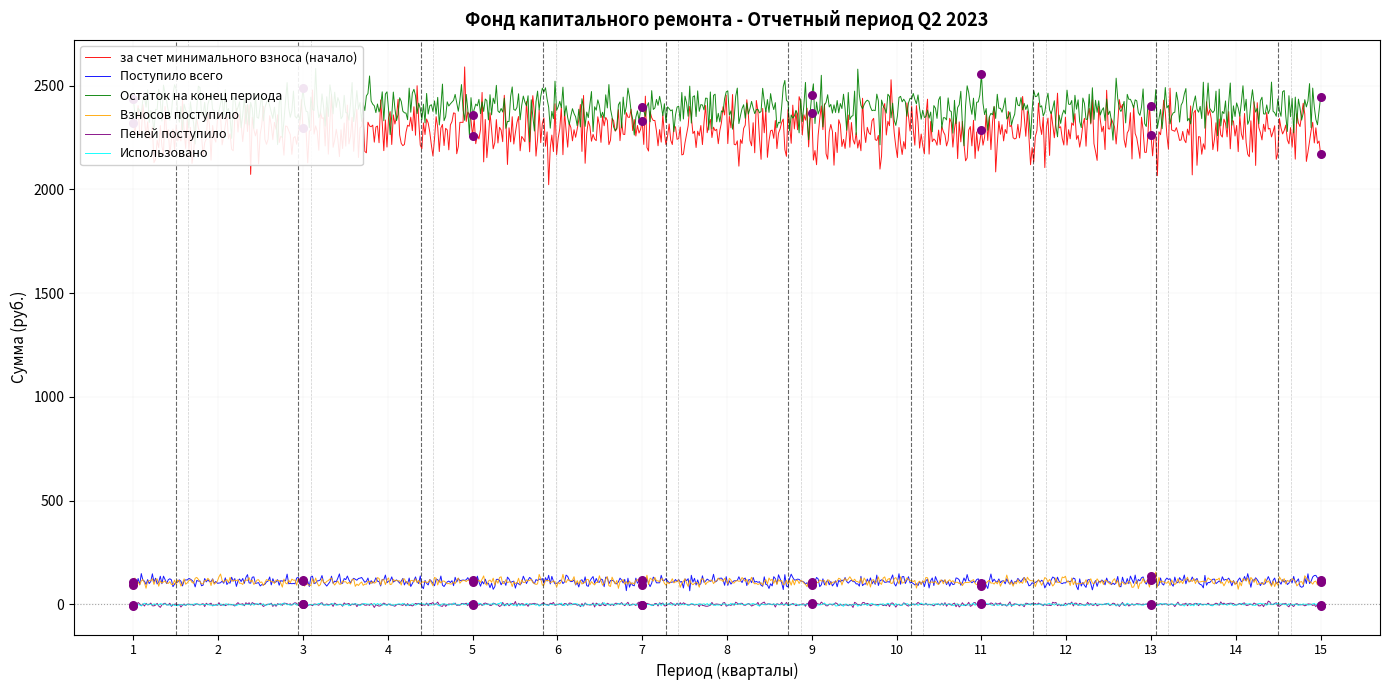

What are all the series names shown in the legend?

за счет минимального взноса (начало), Поступило всего, Остаток на конец периода, Взносов поступило, Пеней поступило, Использовано